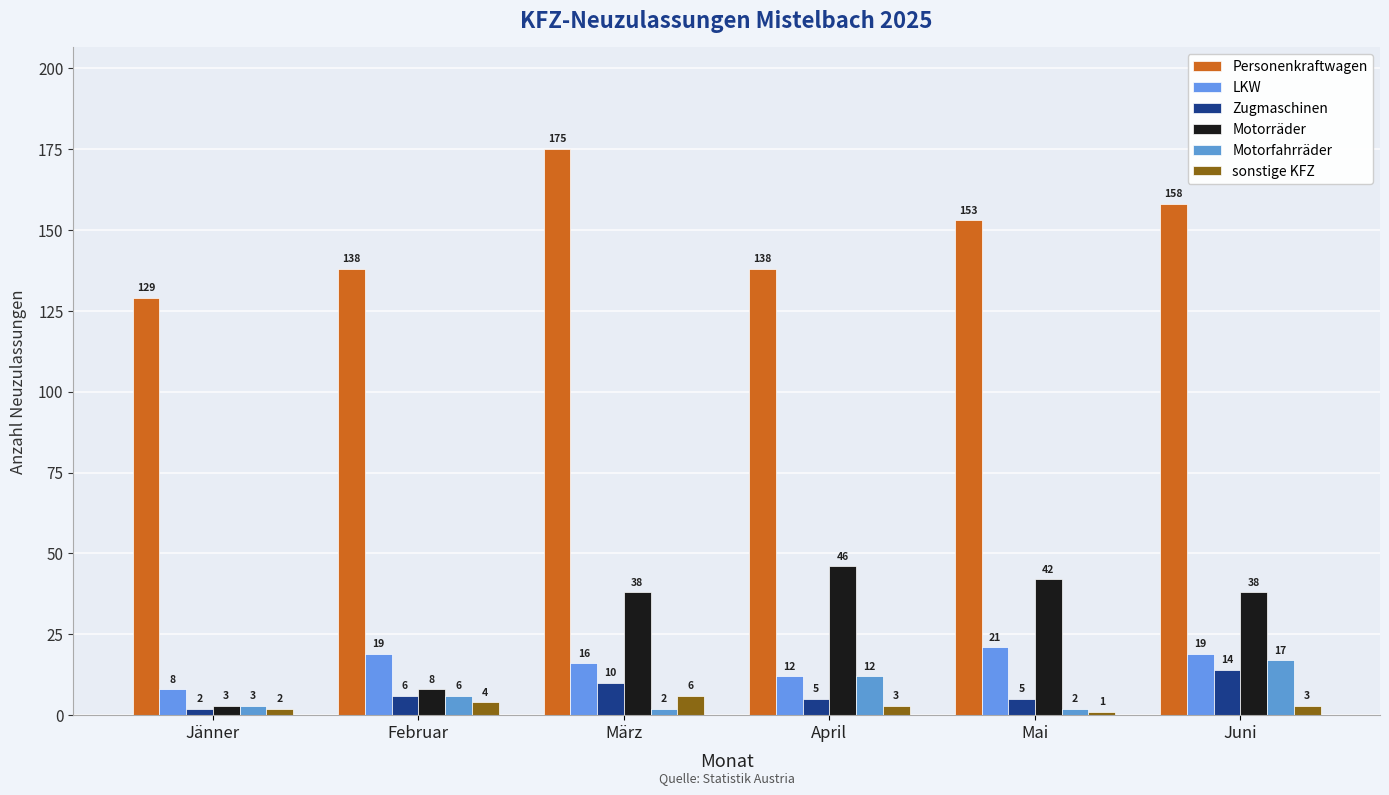

What position from the right is Mai?

2